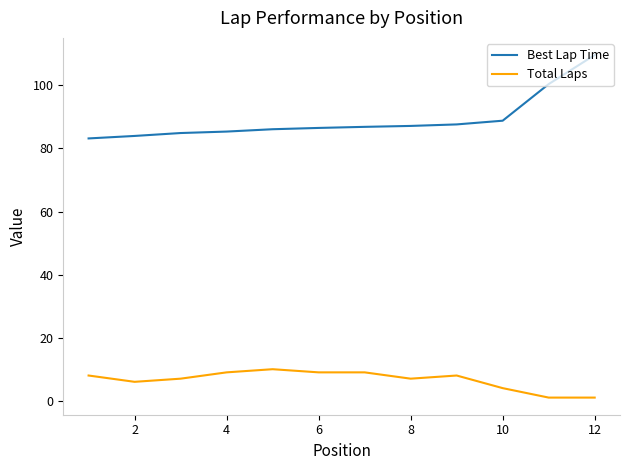

True or false: Best Lap Time and Total Laps cross at least once.

False